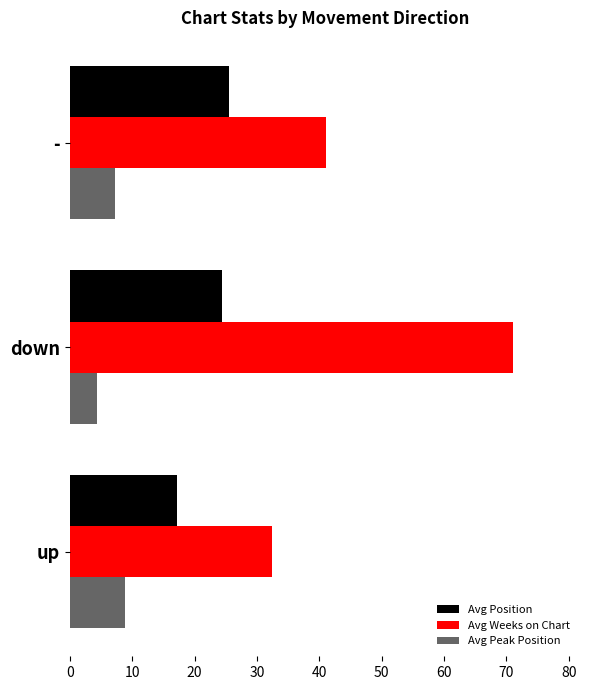

Count the number of data series in this chart.

3